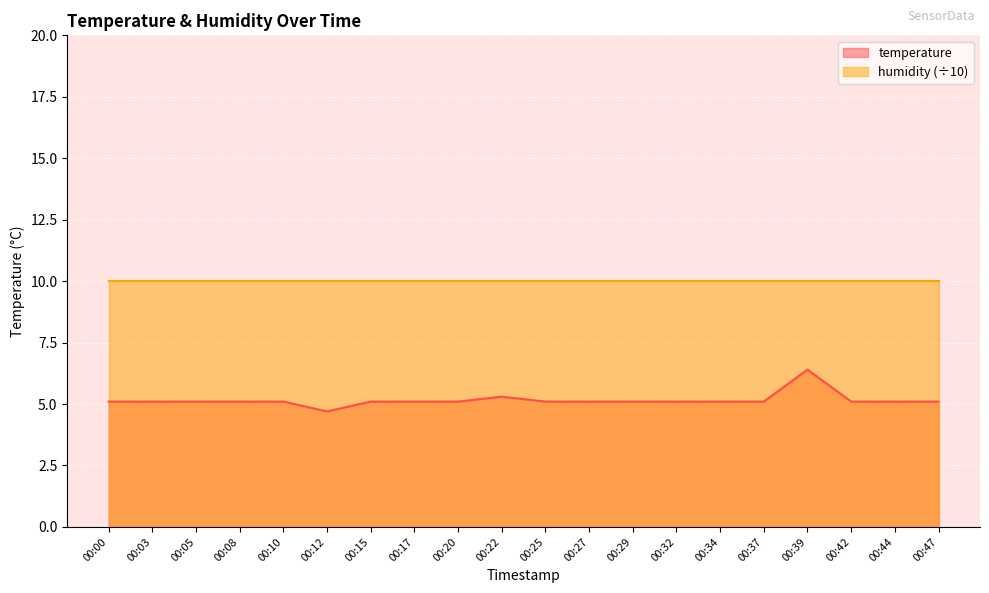

Rank the categories by value from lowest to highest.

00:12, 00:00, 00:03, 00:05, 00:08, 00:10, 00:15, 00:17, 00:20, 00:25, 00:27, 00:29, 00:32, 00:34, 00:37, 00:42, 00:44, 00:47, 00:22, 00:39